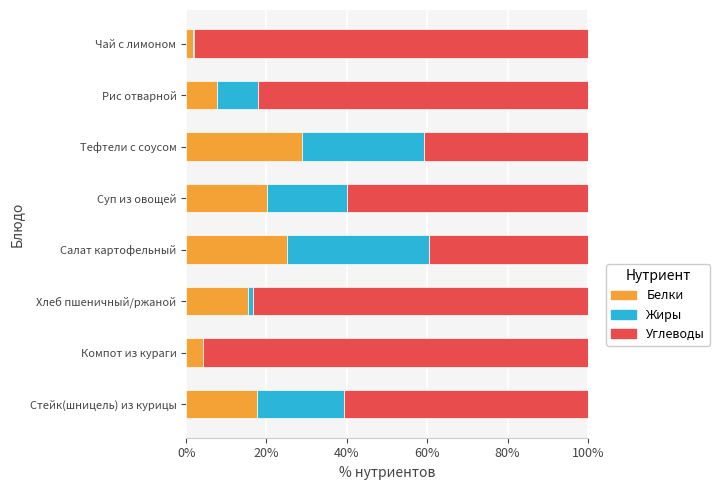

What is the maximum value for Белки?

28.9